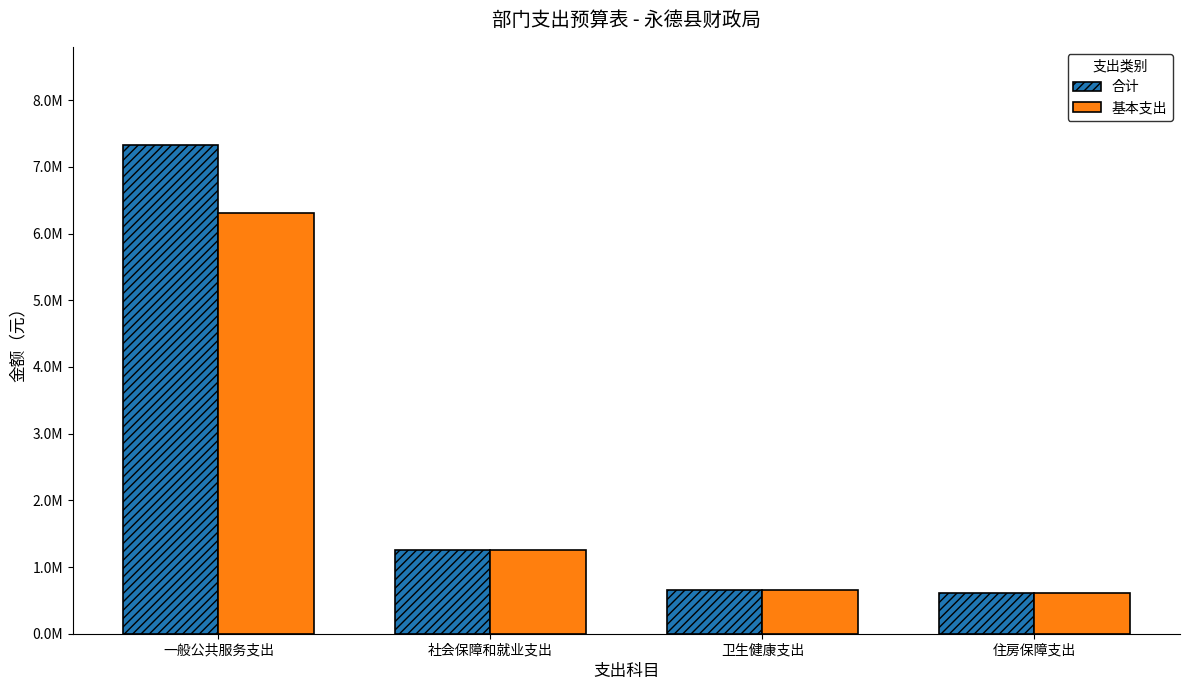

Reading left to right, what are all the values shown in this chart?

合计: 7334566.7	1252827.2	661894.1	604405.2
基本支出: 6314566.7	1252827.2	661894.1	604405.2